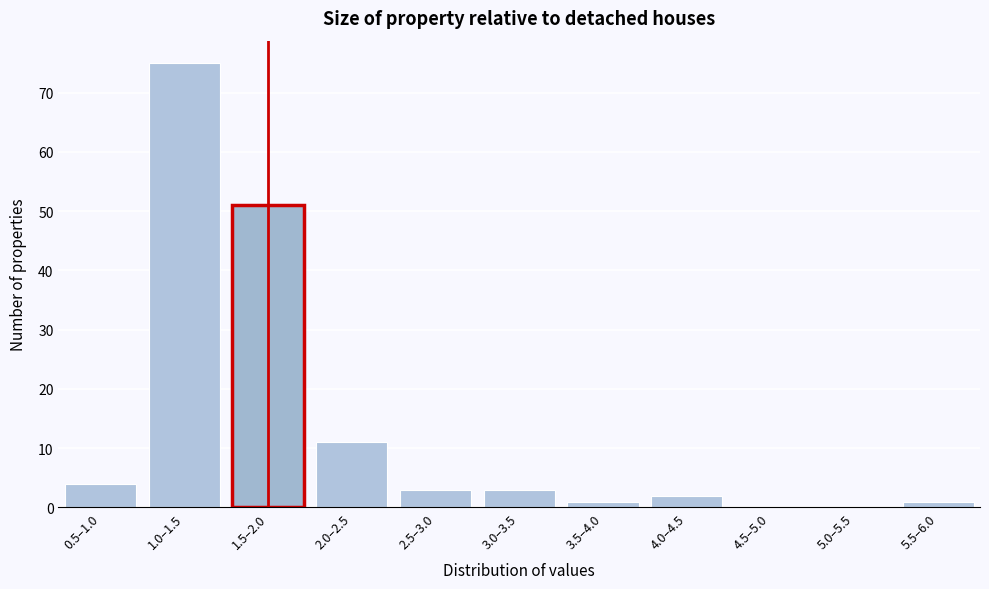

Reading right to left, what are all the values shown in this chart?

5.5–6.0=1	5.0–5.5=0	4.5–5.0=0	4.0–4.5=2	3.5–4.0=1	3.0–3.5=3	2.5–3.0=3	2.0–2.5=11	1.5–2.0=51	1.0–1.5=75	0.5–1.0=4